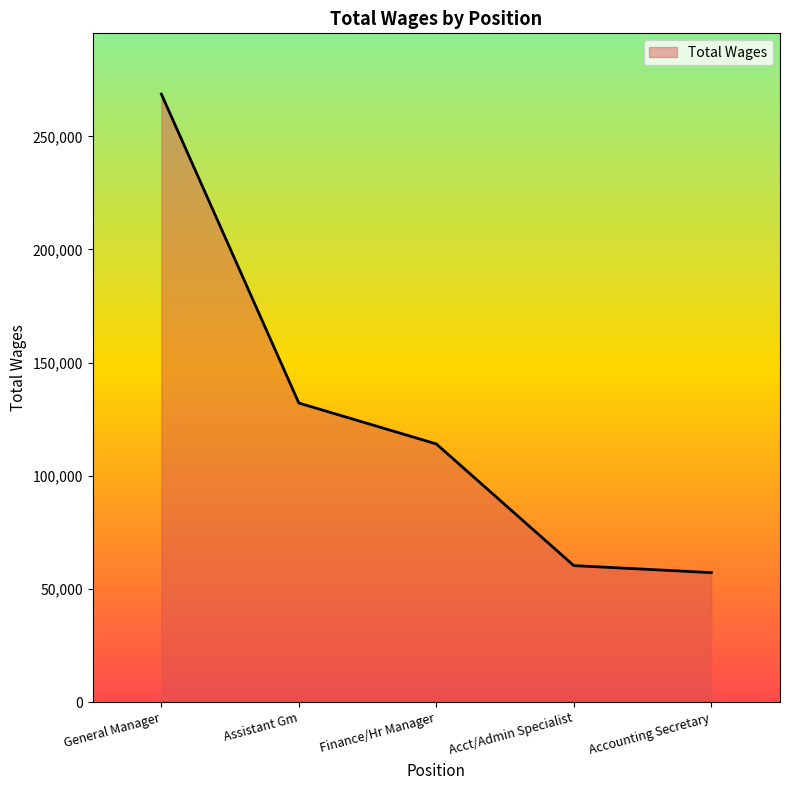

List the labels in order of value, largest first.

General Manager, Assistant Gm, Finance/Hr Manager, Acct/Admin Specialist, Accounting Secretary